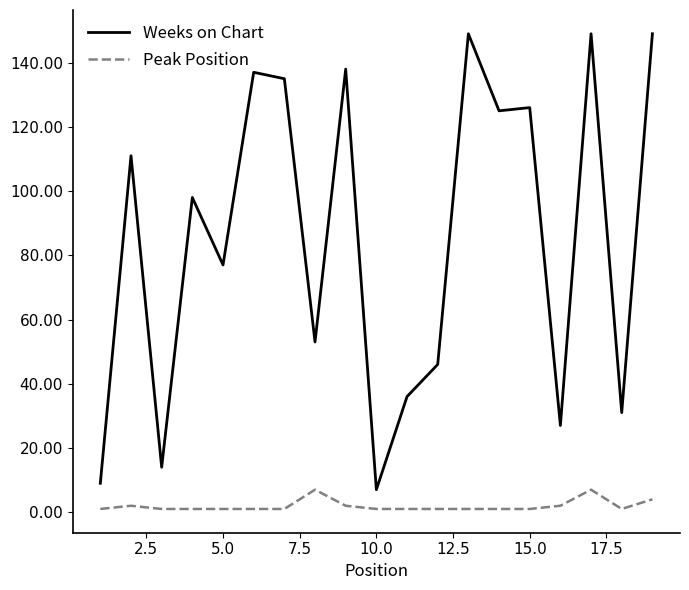

Which series has the largest range (max minus min)?

Weeks on Chart